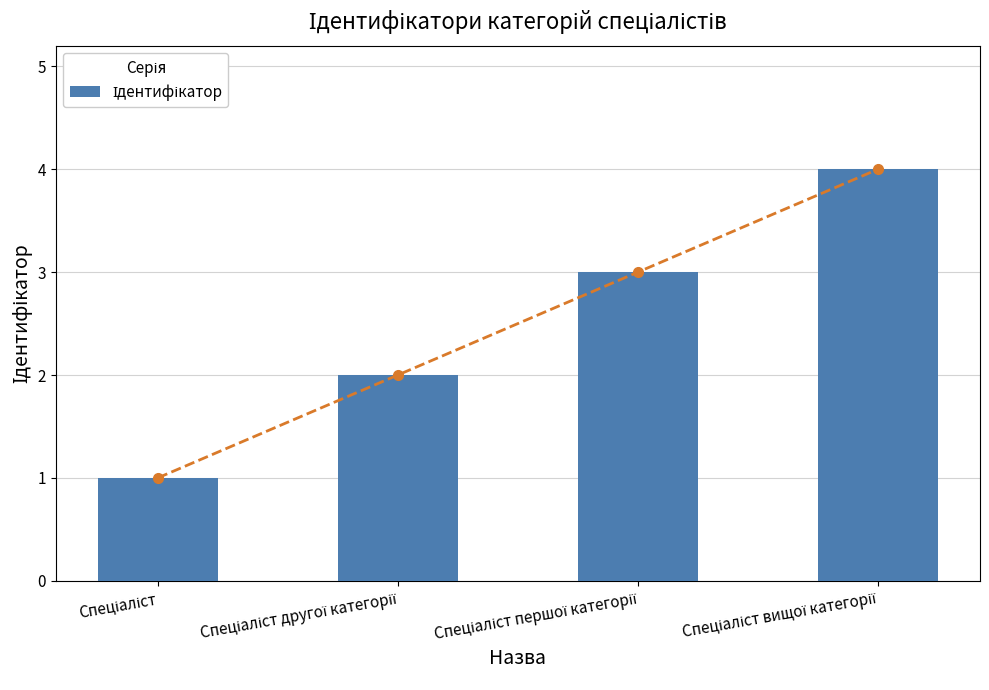

What is the value of the 2nd bar from the left?

2